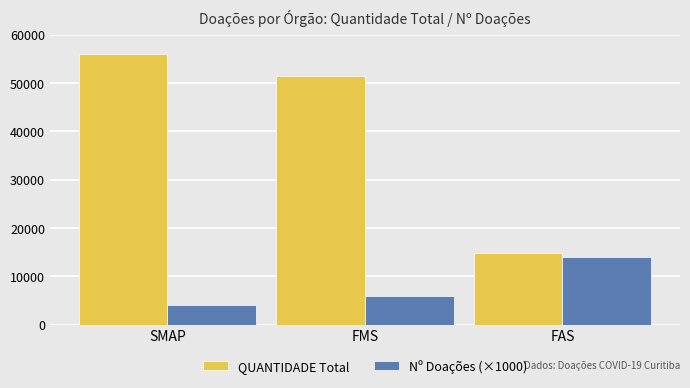

The value of QUANTIDADE Total at FAS is 3858. True or false?

False